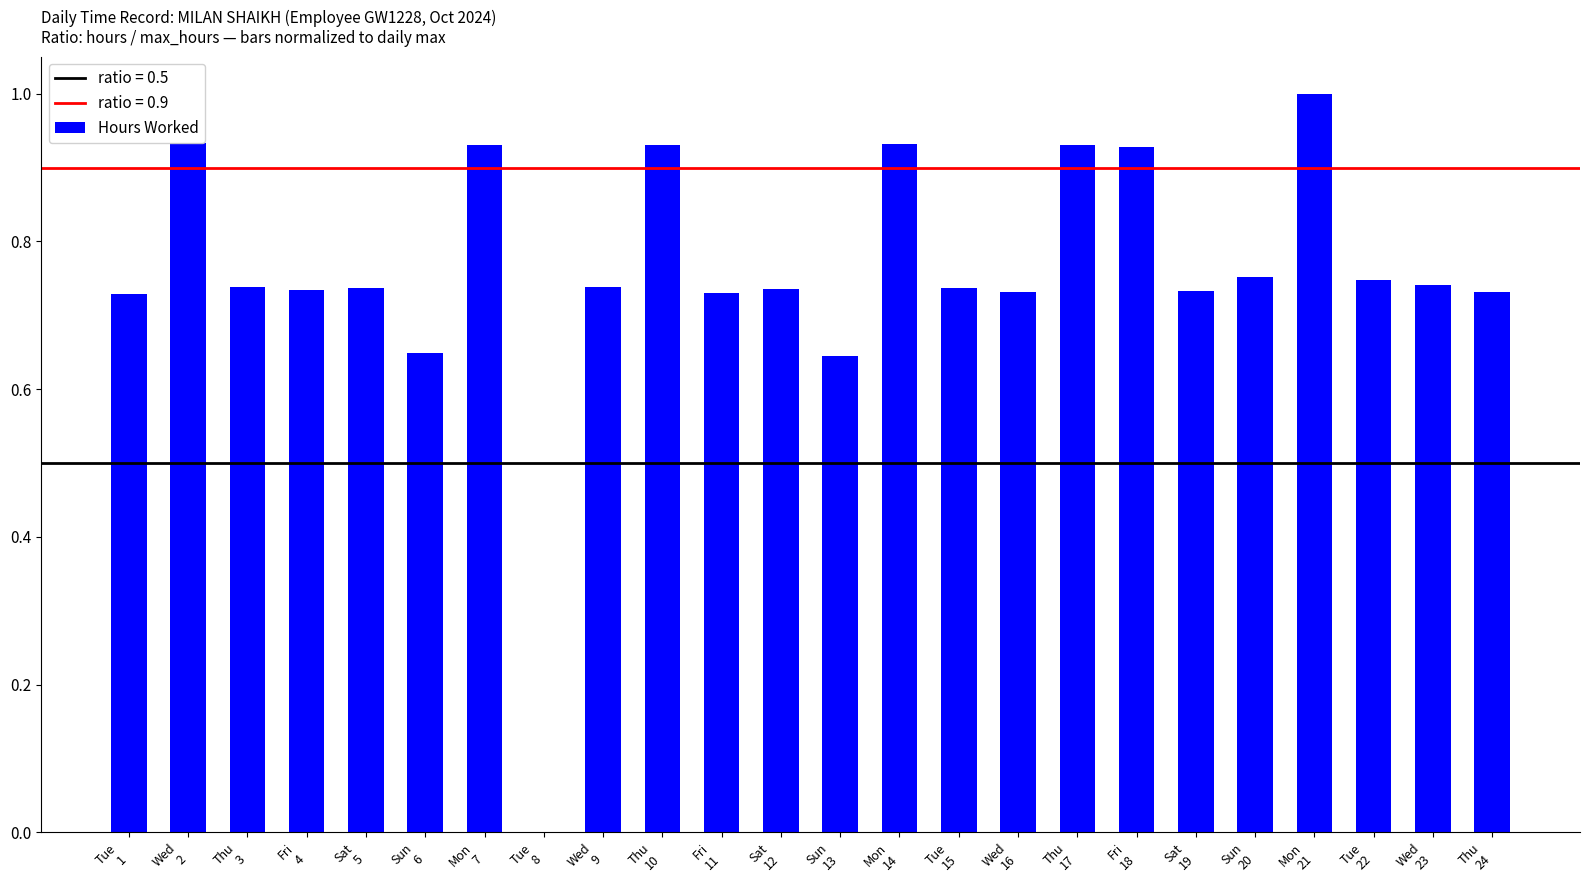

How many categories are shown in the chart?

24